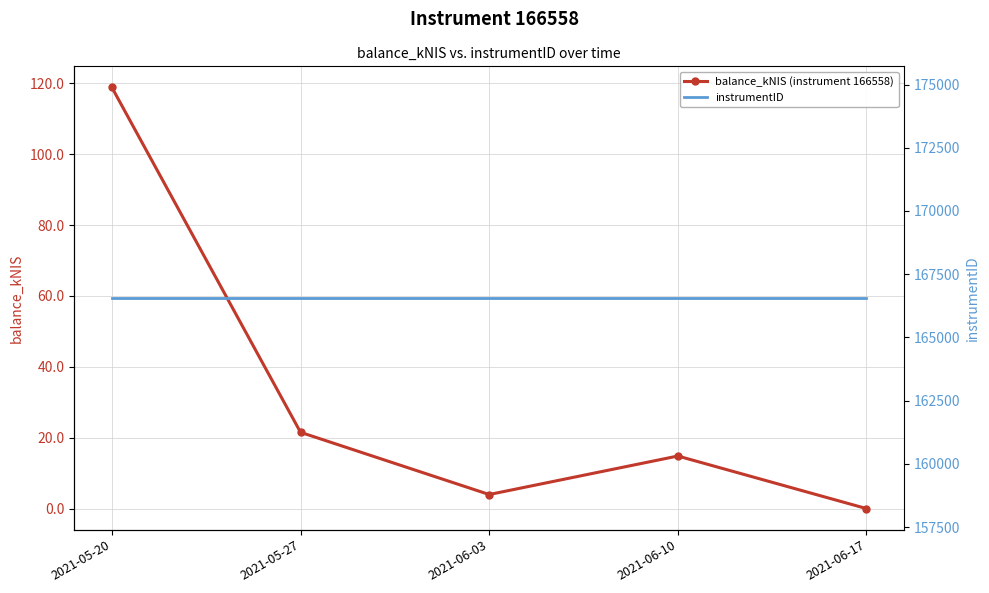

List the series in order of their overall mean, lowest first.

balance_kNIS (instrument 166558), instrumentID